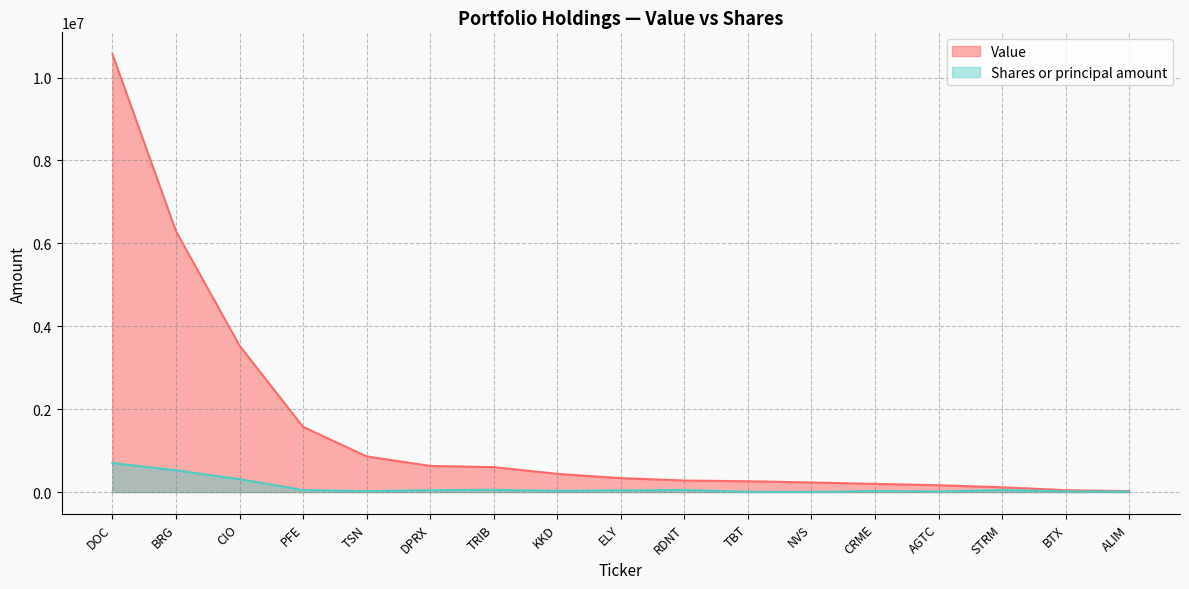

How many series are shown in this chart?

2